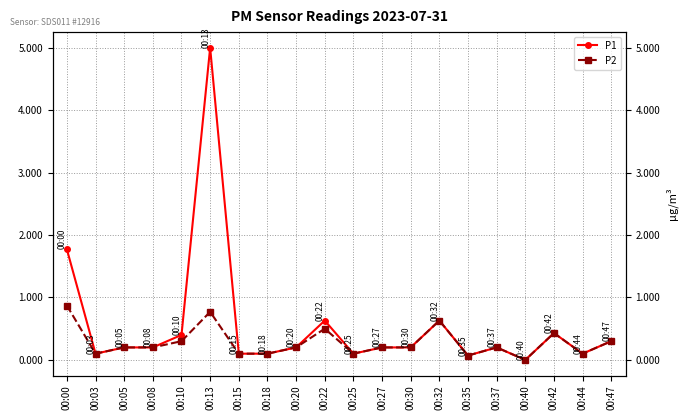

What is the approximate value of P1 at 00:08?

0.2